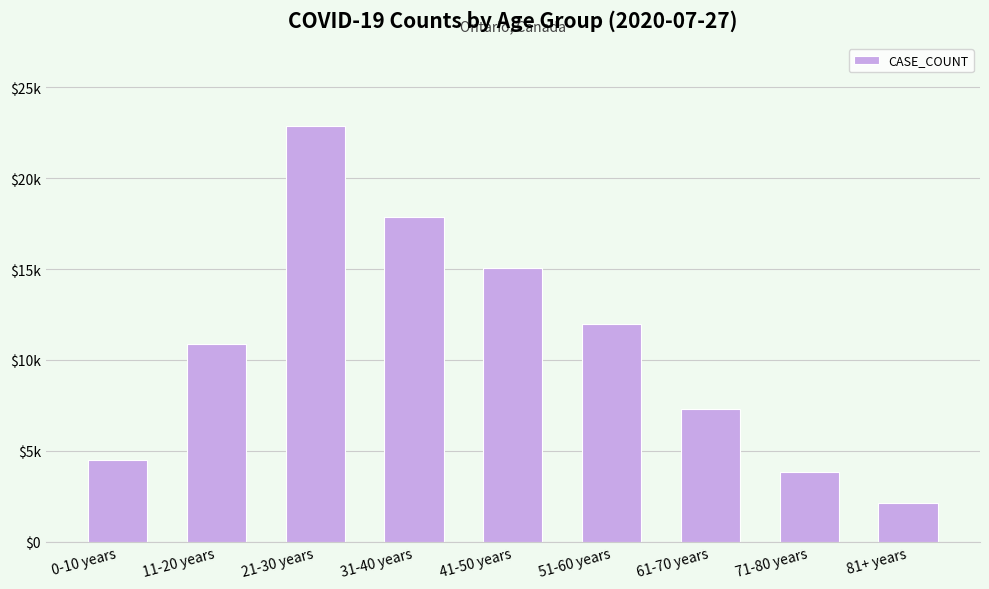

At which label does the data first exceed 10857?

21-30 years